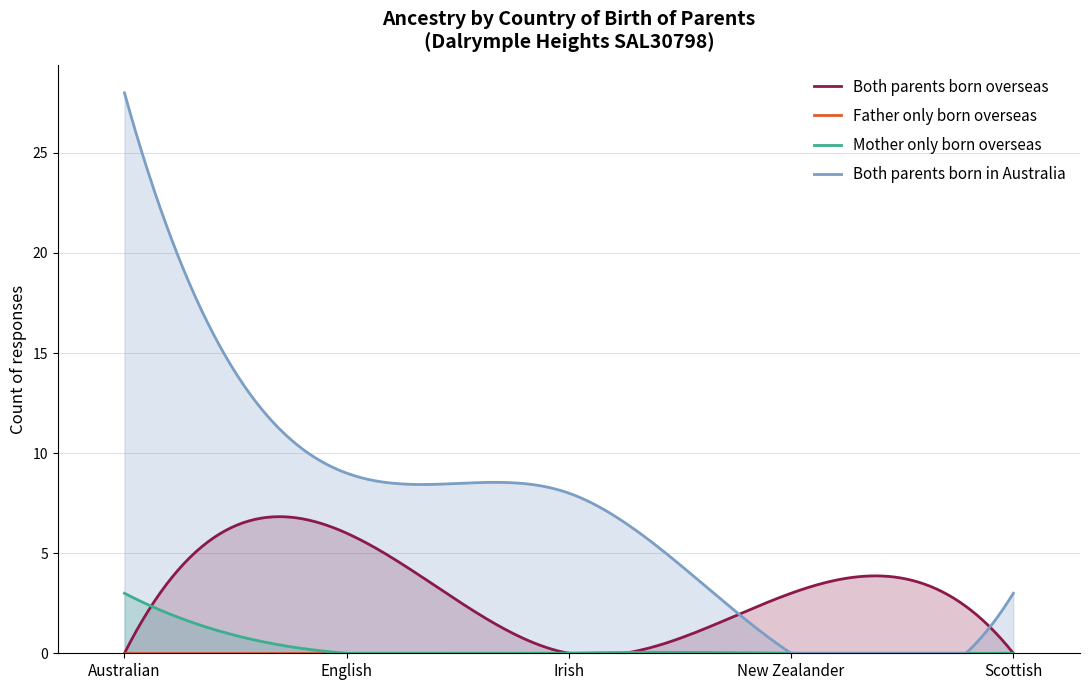

Is it true that Mother only born overseas equals 0 at English?

True